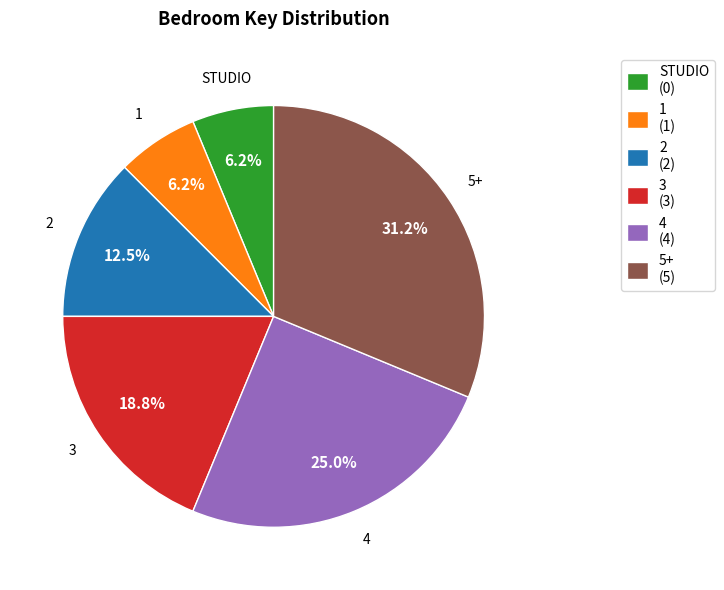

Does 5+ represent more than half of the total?

No